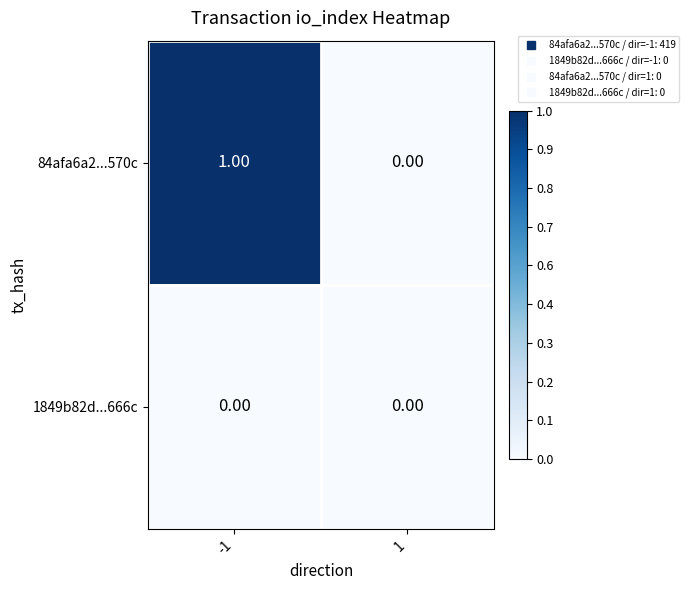

Which series has the largest range (max minus min)?

84afa6a2...570c